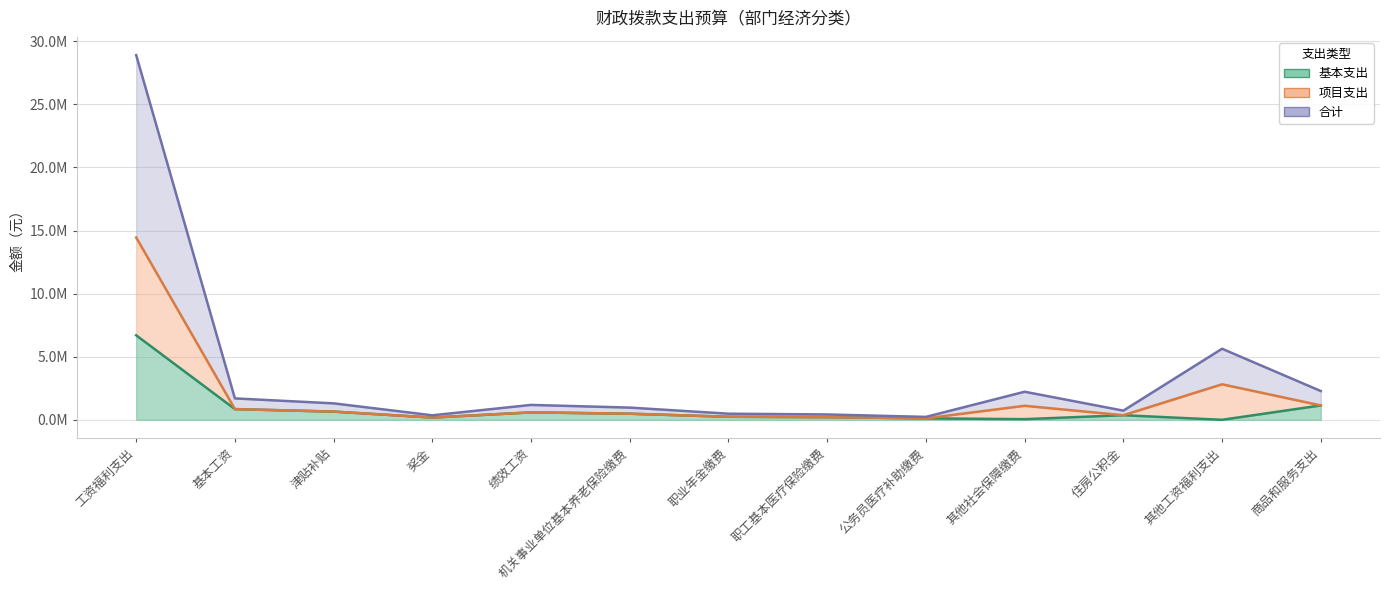

What is the total value across all series at 机关事业单位基本养老保险缴费?

966948.8